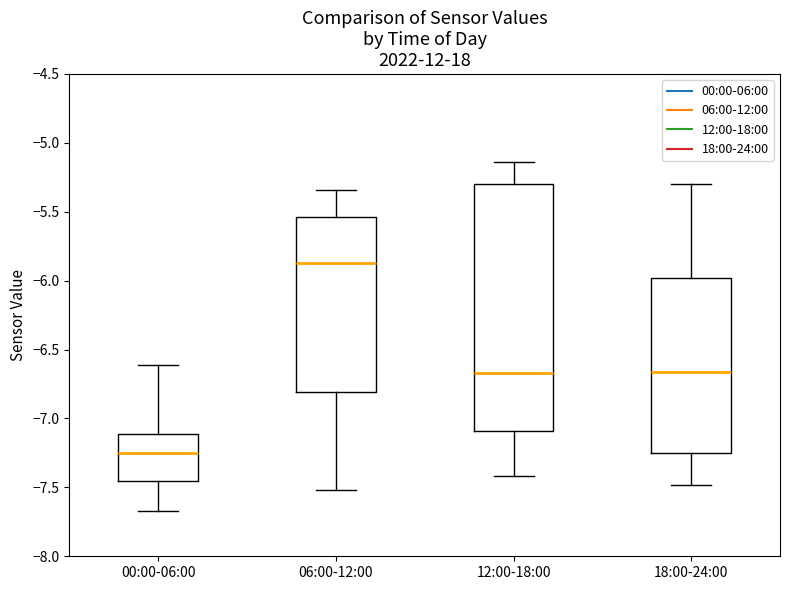

Which box's median line is the lowest?

00:00-06:00